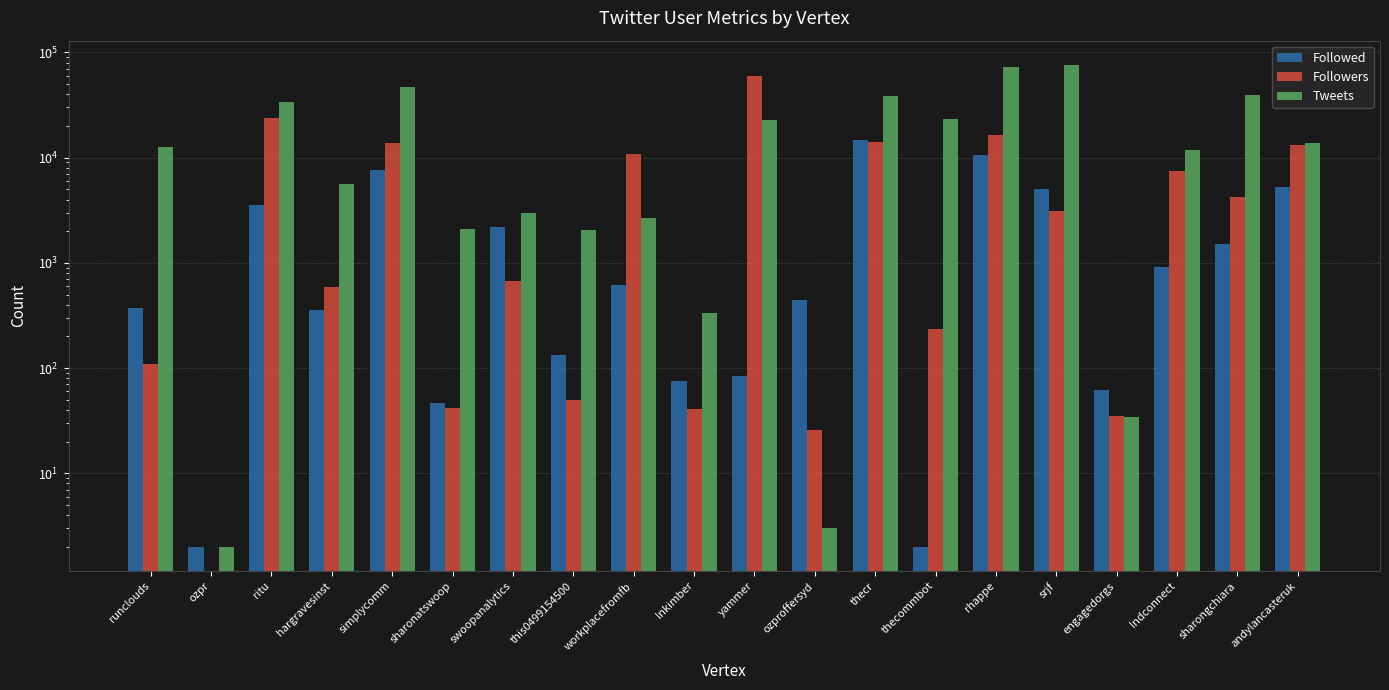

At which category does the chart reach its minimum across all series?

ozpr